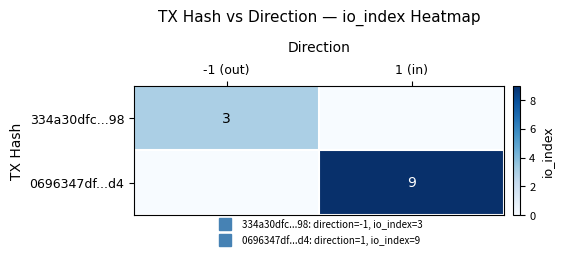

How many data points in 0696347df...d4 are less than 9?

1